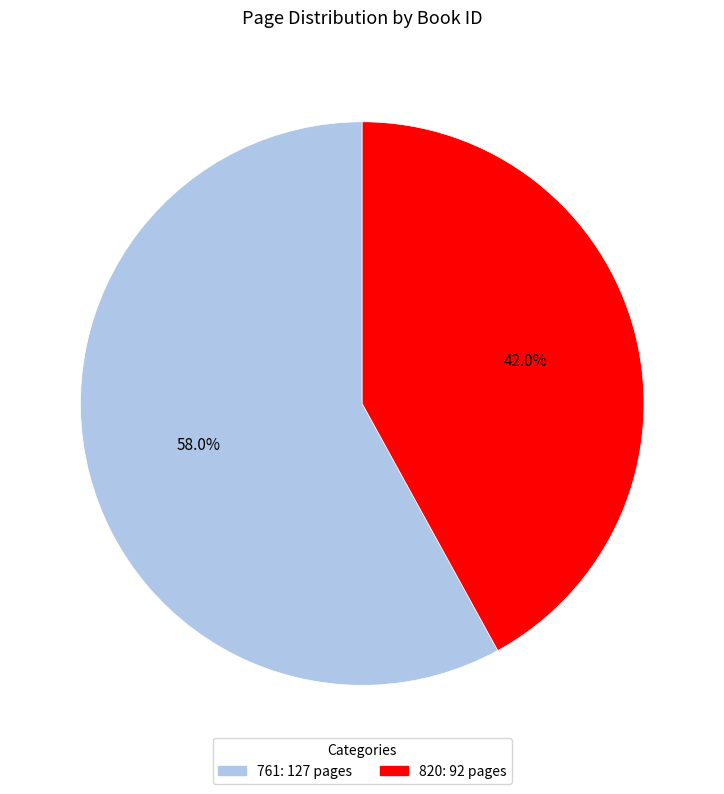

Between 761 and 820, which is larger?

761